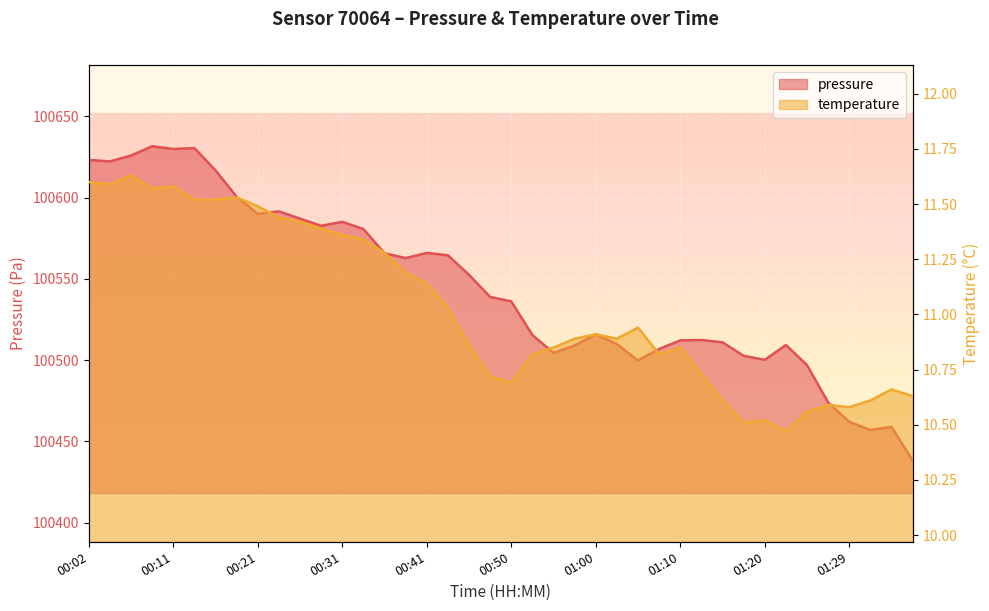

Which category has the lowest value across all series?

01:22